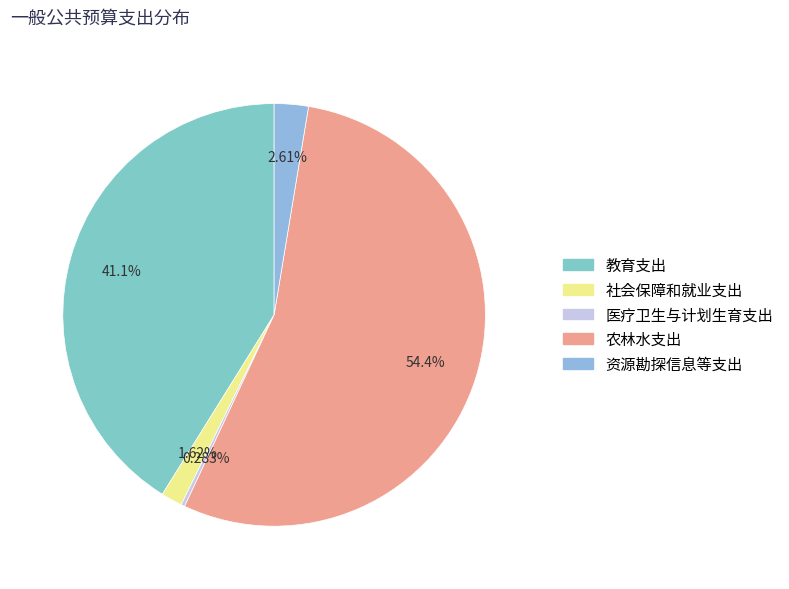

Is it true that 医疗卫生与计划生育支出 is 0% of the pie?

True